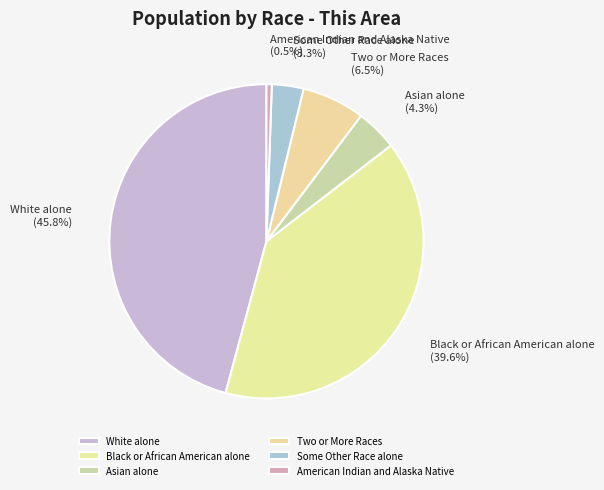

Does any single category account for the majority?

No